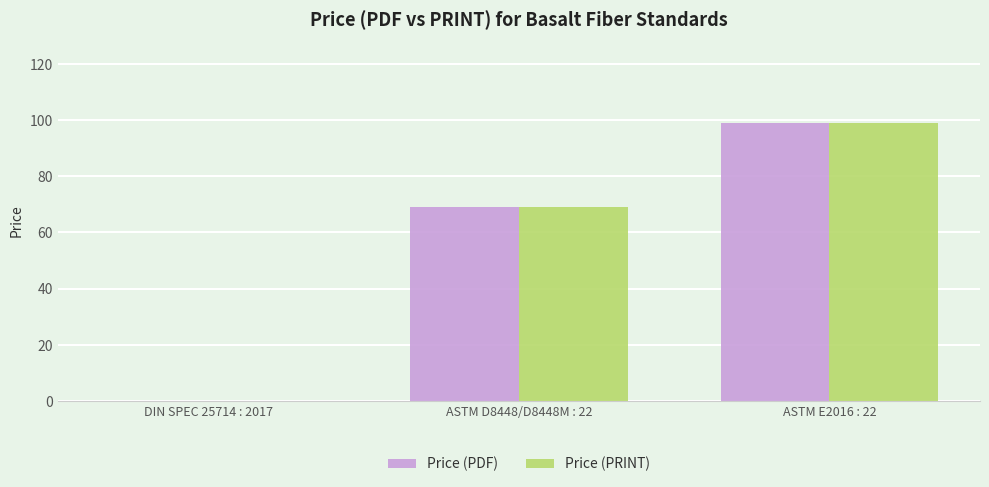

At which category is the sum across all series the highest?

ASTM E2016 : 22